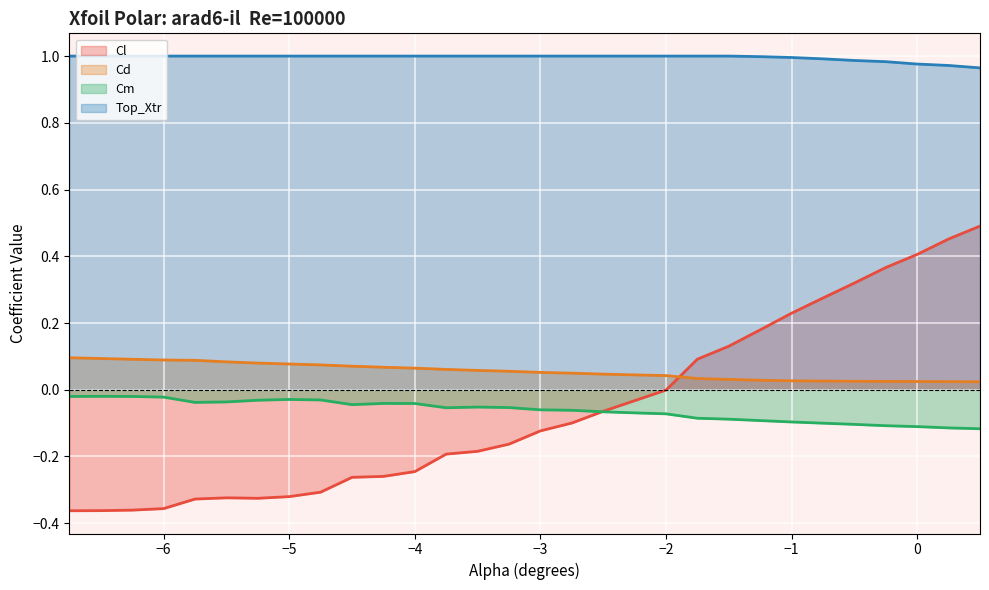

What is the label of the 29th point from the right?

-6.5